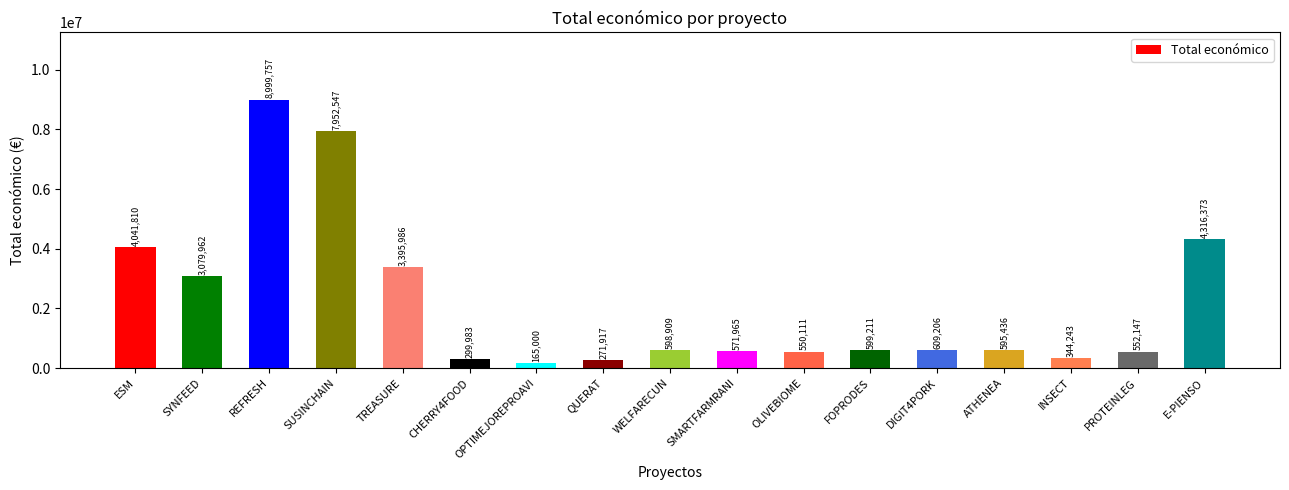

What position from the left is REFRESH?

3